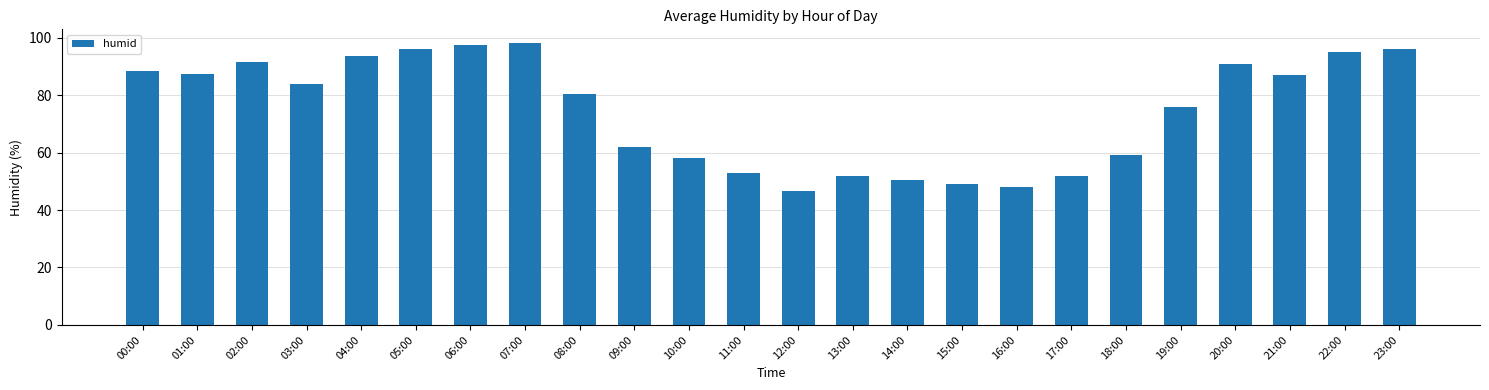

Approximately how many times larger is the value at 13:00 compared to 19:00?

0.7